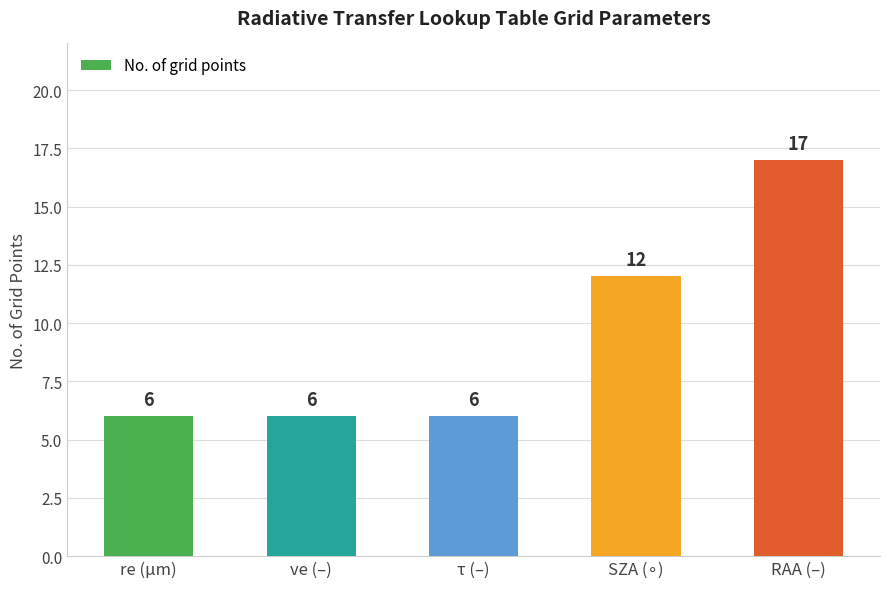

What is the sum of all values?

47